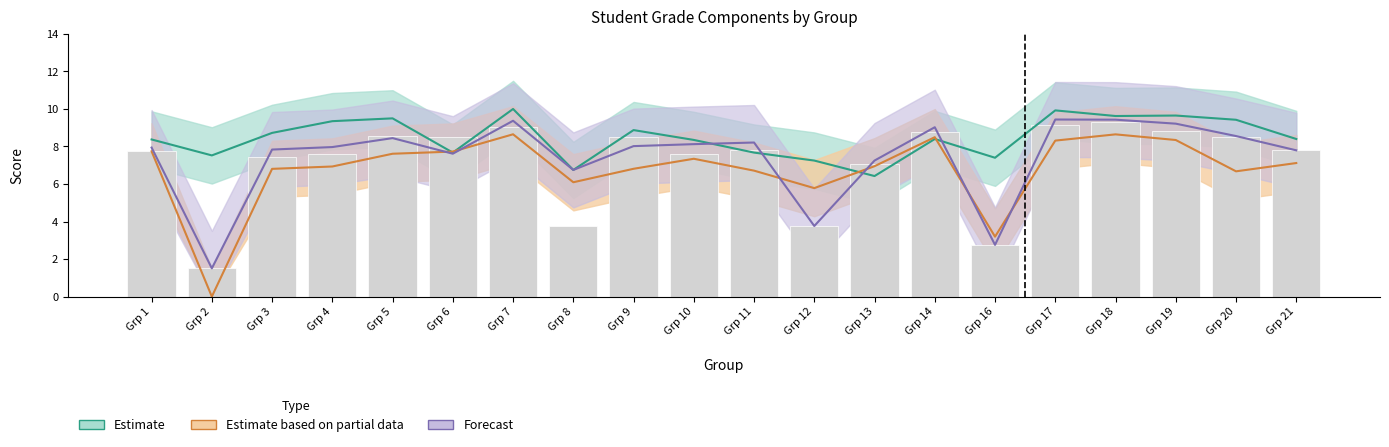

What is the sum of all values?

144.0